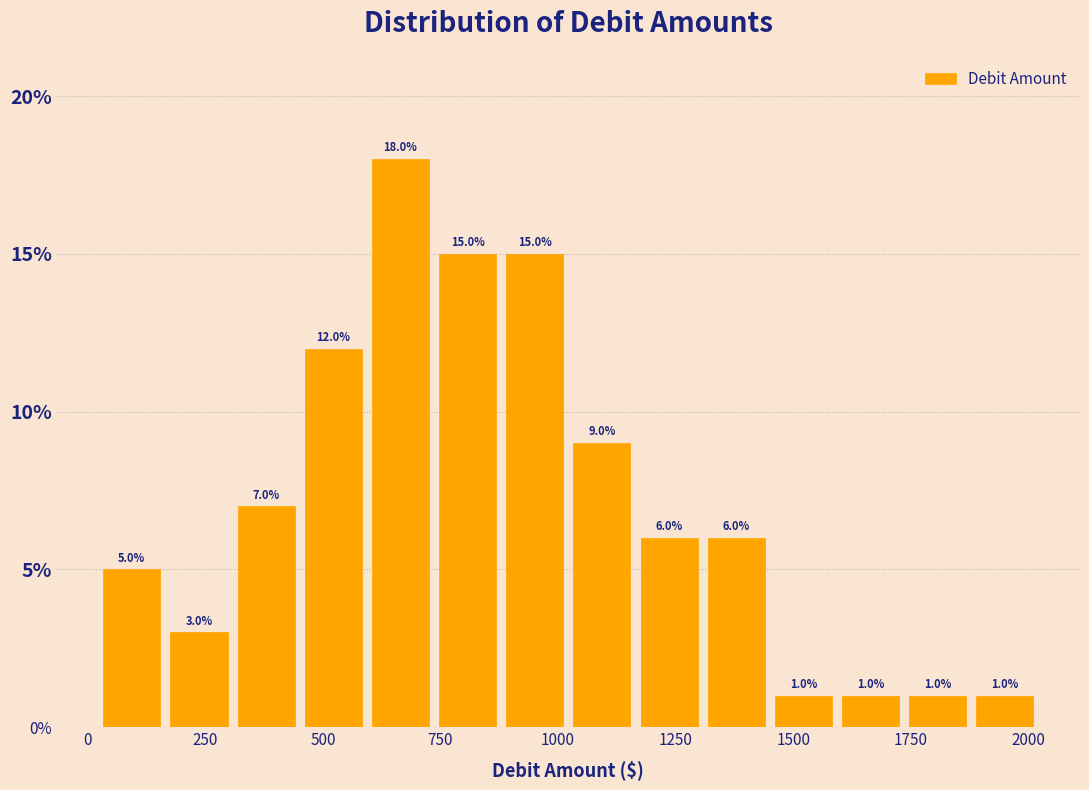

Read against the x-axis, roughly where is the centre of the tallest bar?

650